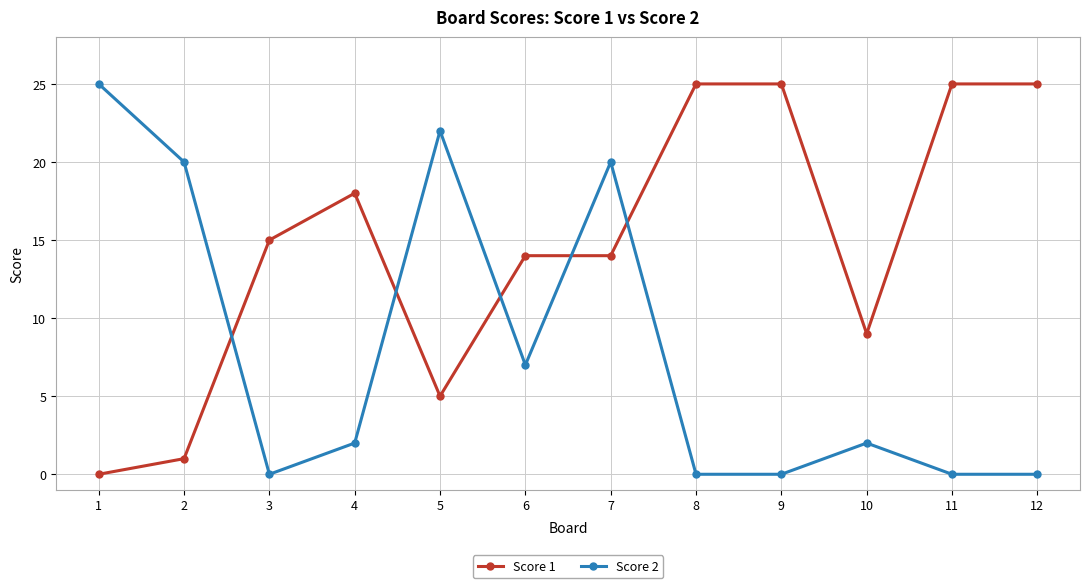

What is the sum of the Score 2 values at 10 and 11?

2